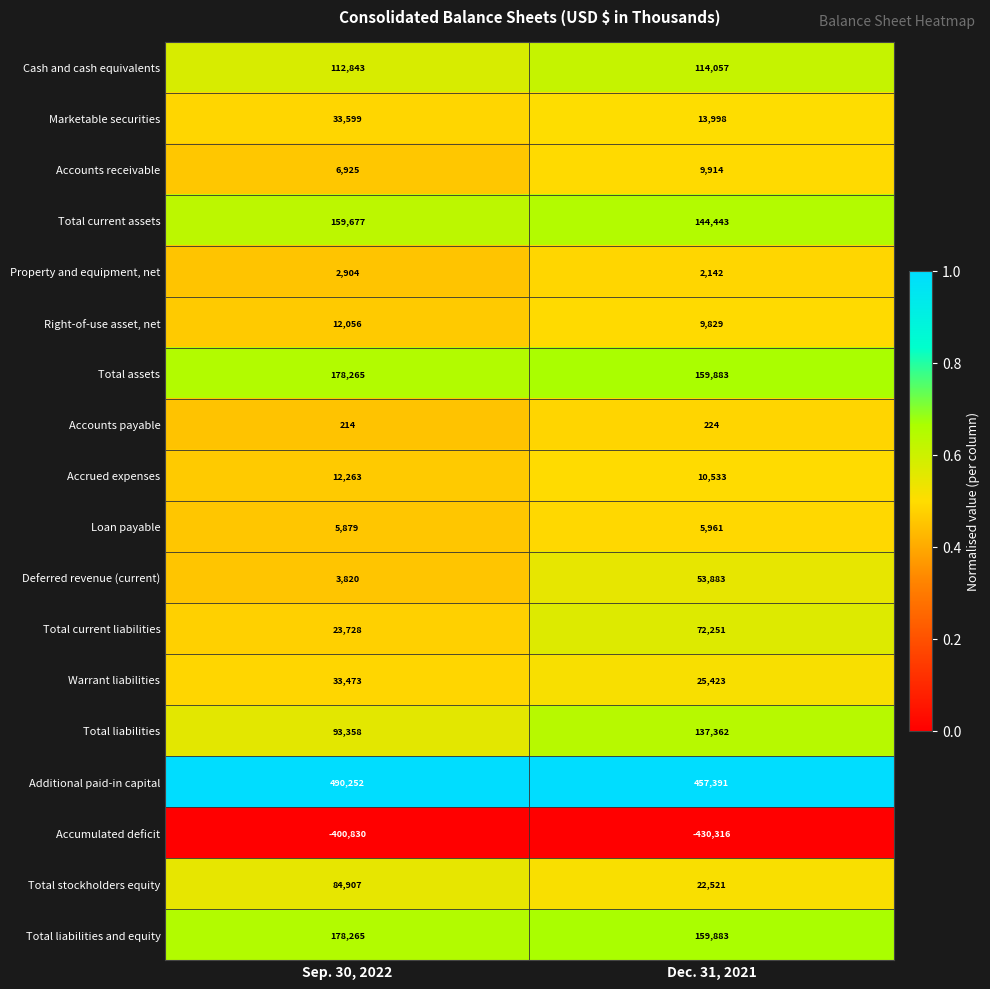

How many categories are shown in the chart?

2